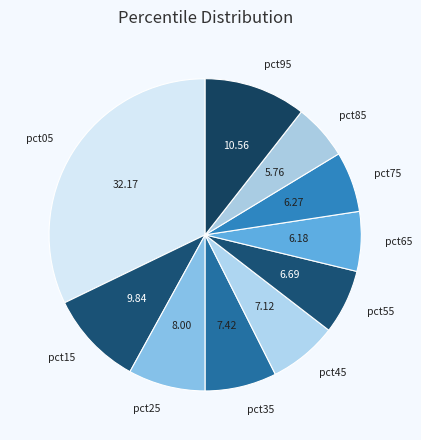

Which category has the biggest portion of the pie?

pct05